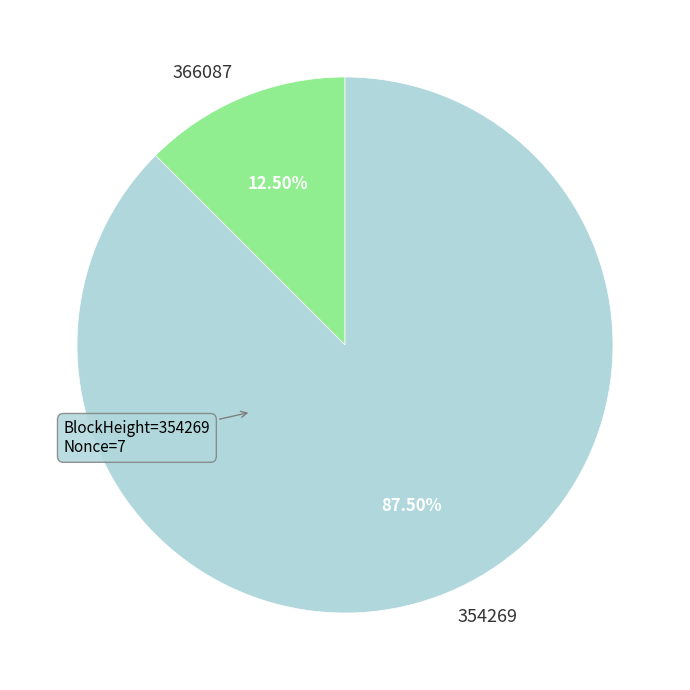

How many slices are in this pie chart?

2